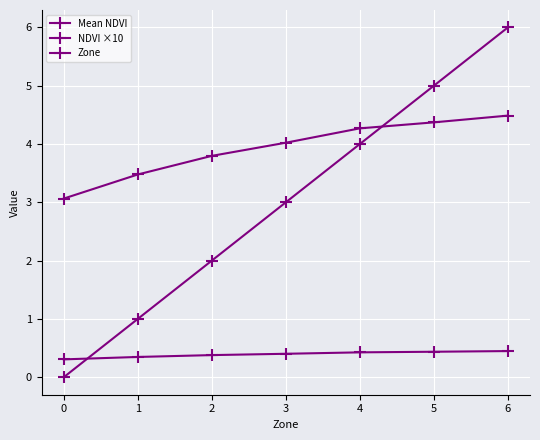

What is the spread (max minus min) of values at 4?

3.8